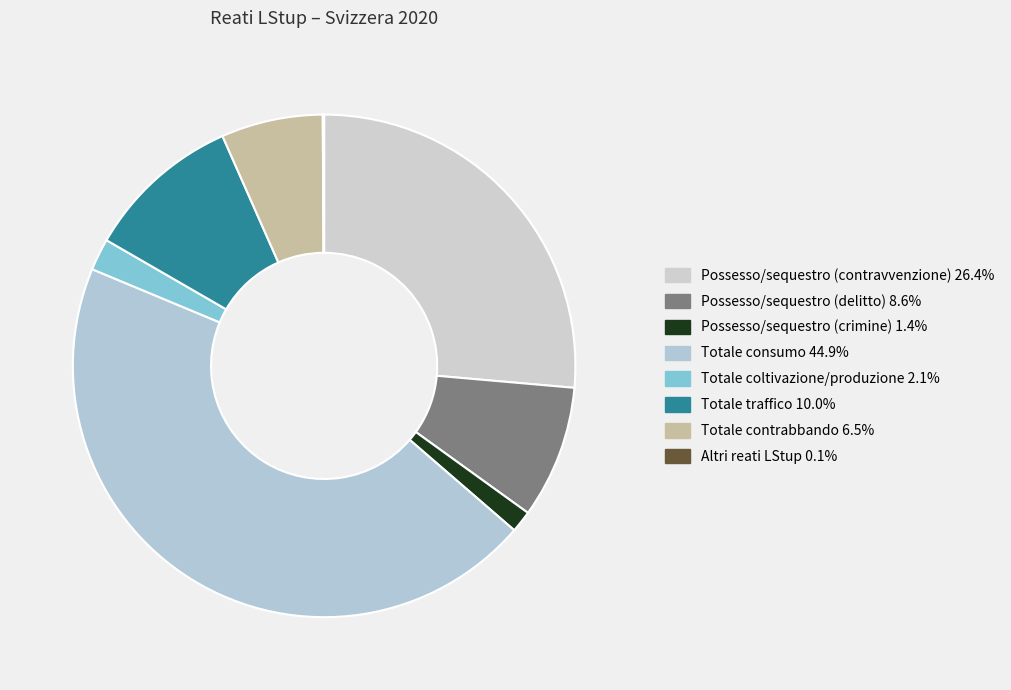

To the nearest percent, what portion does Possesso/sequestro (contravvenzione) represent?

26%